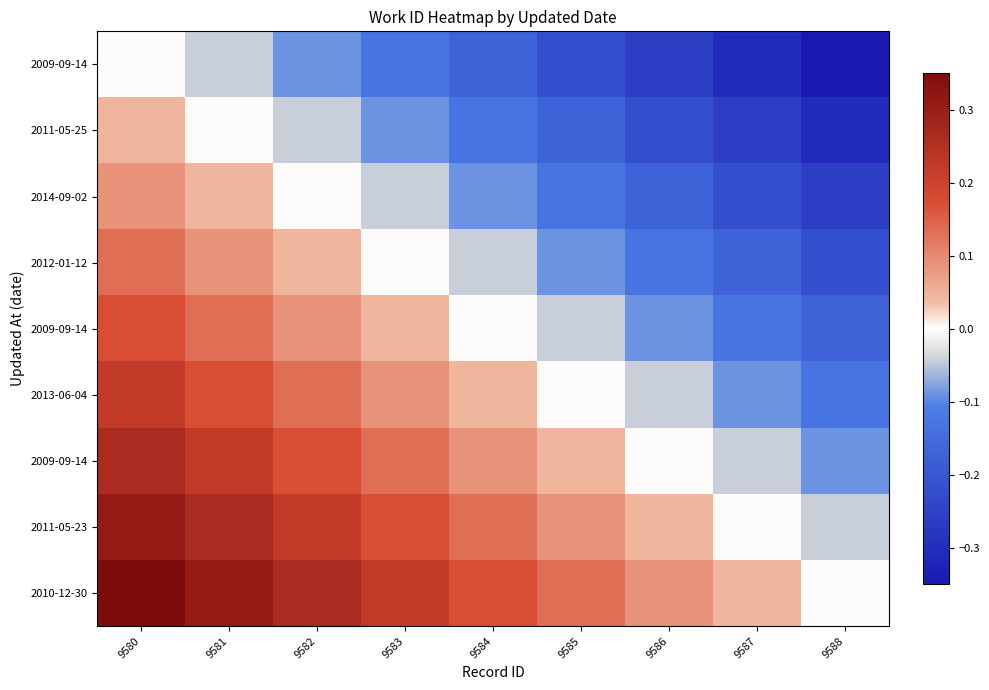

What is the spread (max minus min) of values at 9580?

0.3